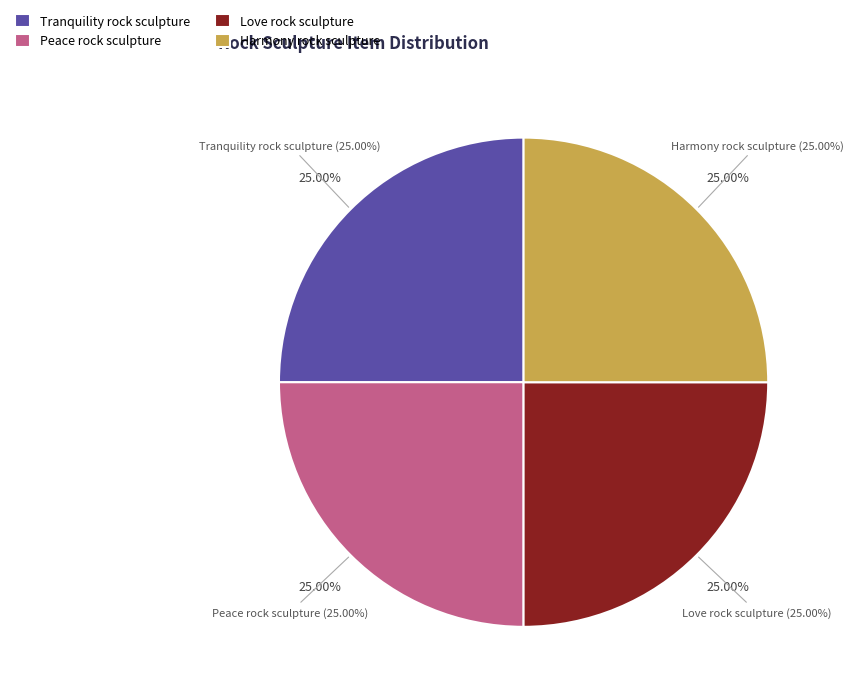

Which slice is the largest?

Tranquility rock sculpture